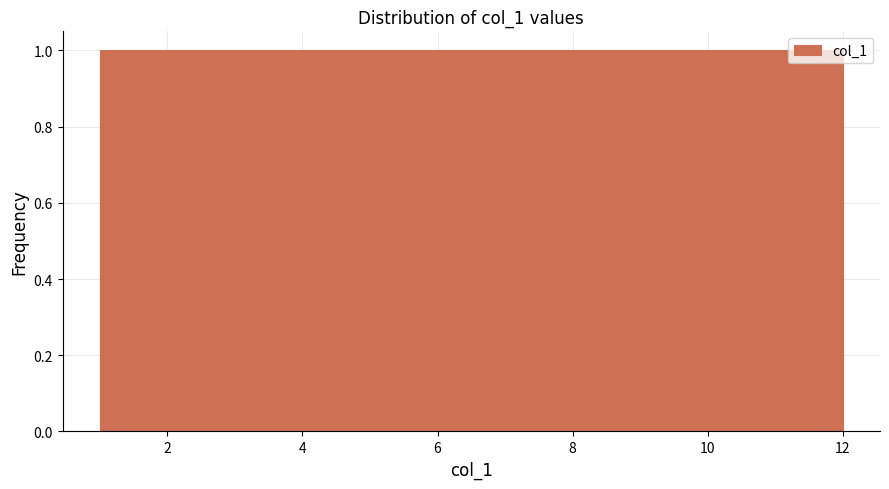

Reading left to right, list every bar in this chart as the range it spans on the x-axis followed by its height. Neither the bar edges nor the heights are printed on the chart, so give them approximately, as read against the axes.

1.0 to 2.0: 1
2.0 to 2.8: 1
2.8 to 3.8: 1
3.8 to 4.6: 1
4.6 to 5.6: 1
5.6 to 6.6: 1
6.6 to 7.4: 1
7.4 to 8.4: 1
8.4 to 9.2: 1
9.2 to 10.2: 1
10.2 to 11.0: 1
11.0 to 12.0: 1